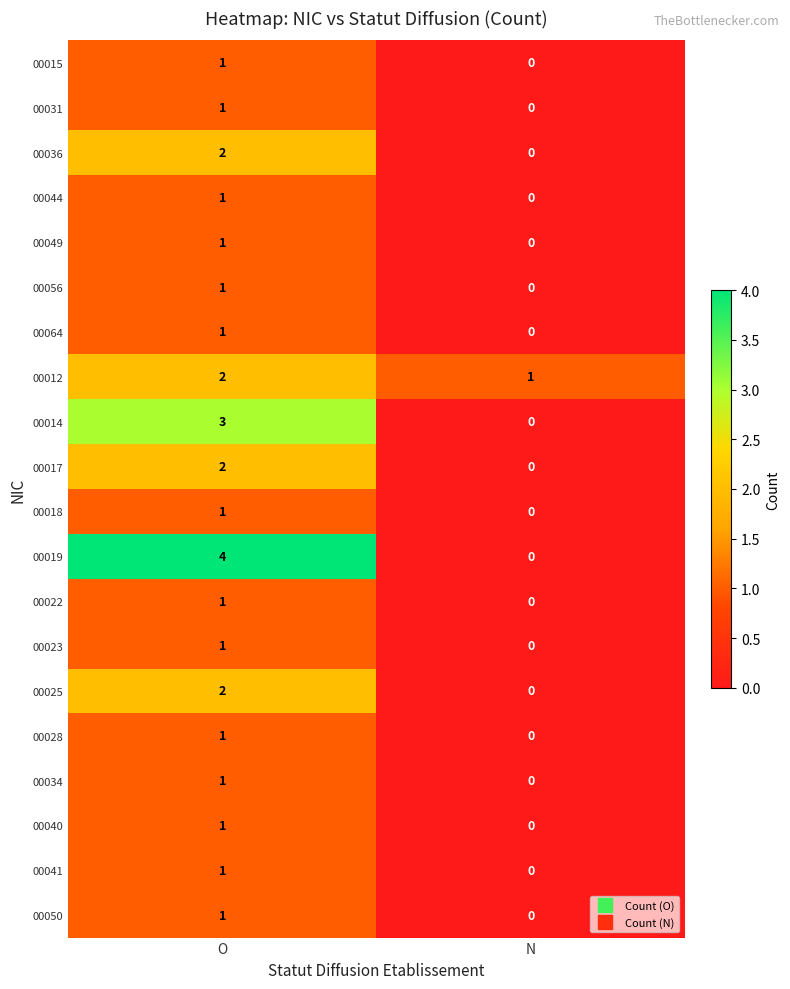

How many values in 00023 are above zero?

1